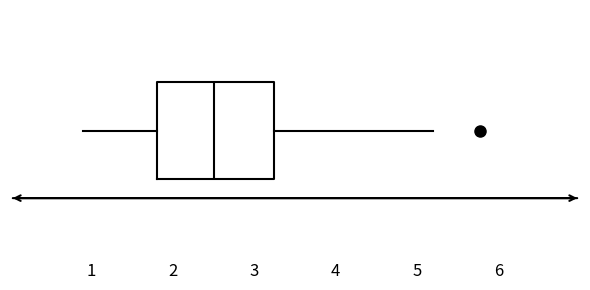

Transcribe this box plot: give where the median line is, the range the box spans, and where the two whiskers end, as read against the x-axis. The values are not printed on the chart, so give them approximately, as read against the axis.

median 2.5, box 1.8 to 3.2, whiskers 0.9 to 5.2